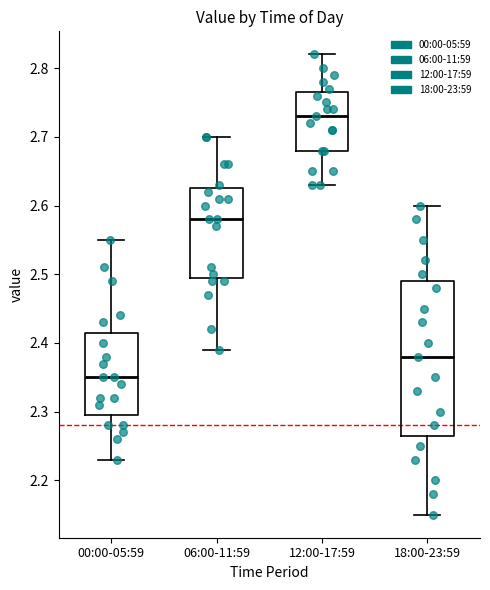

Reading left to right, transcribe this box plot: for each box, give where its median line is, the range the box spans, and where its two whiskers end, as read against the y-axis. The values are not printed on the chart, so give them approximately, as read against the axis.

00:00-05:59: median 2.35, box 2.30 to 2.42, whiskers 2.23 to 2.55
06:00-11:59: median 2.58, box 2.50 to 2.63, whiskers 2.39 to 2.70
12:00-17:59: median 2.73, box 2.68 to 2.77, whiskers 2.63 to 2.82
18:00-23:59: median 2.38, box 2.27 to 2.49, whiskers 2.15 to 2.60